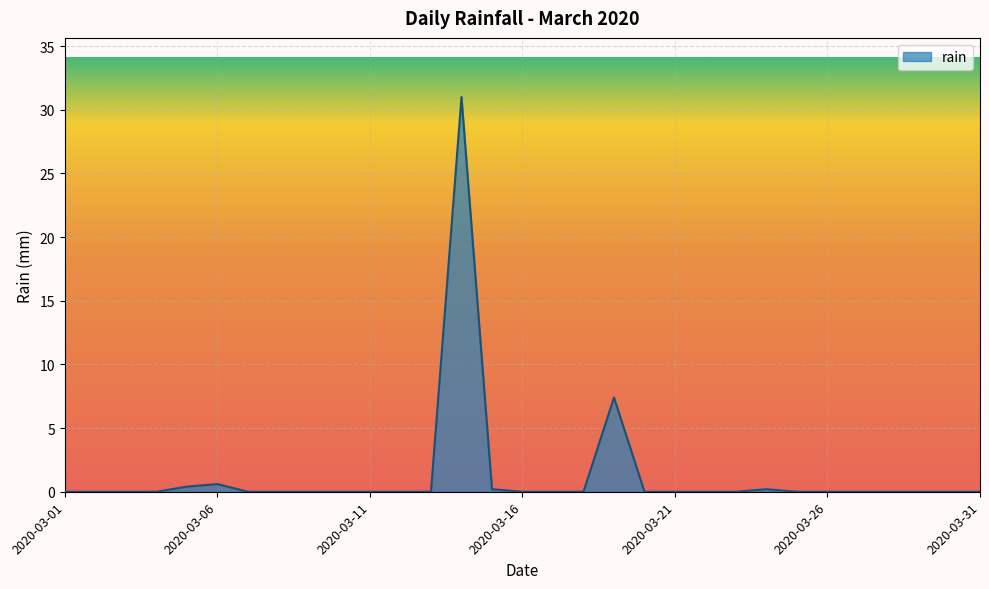

What is the average value?

1.3